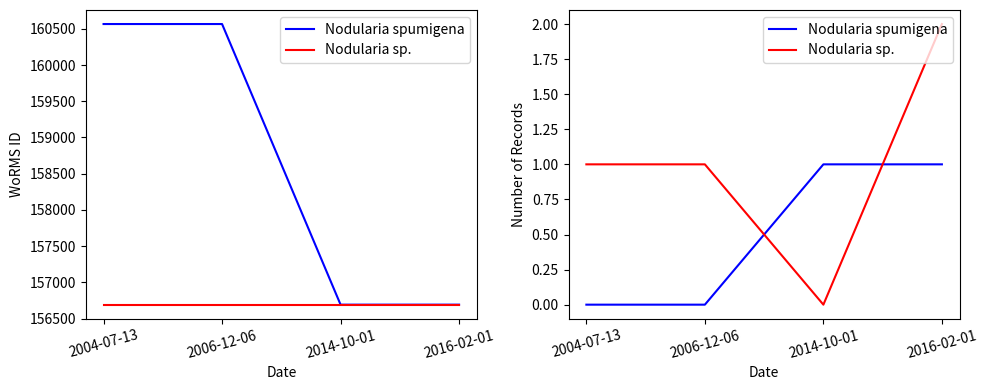

Which category has the lowest value across all series?

2004-07-13